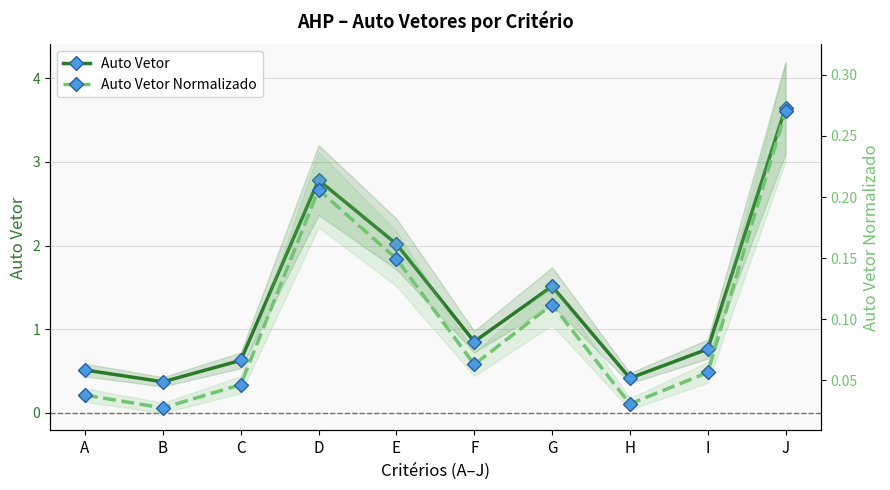

Where is Auto Vetor Normalizado nearest to the value 0?

B